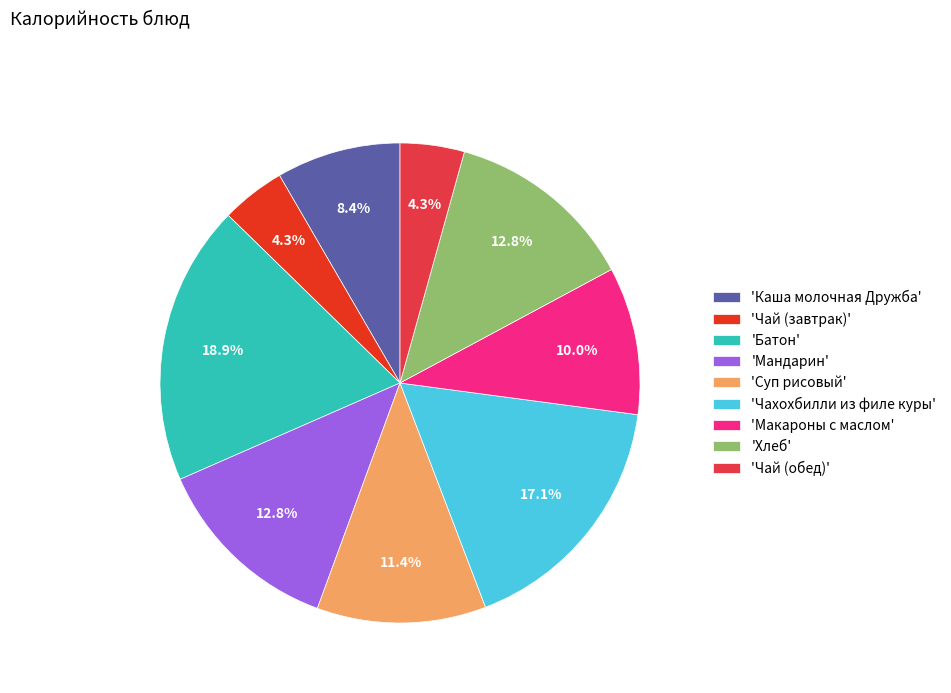

Combined, what portion of the pie is 'Суп рисовый' and 'Хлеб'?

24.2%